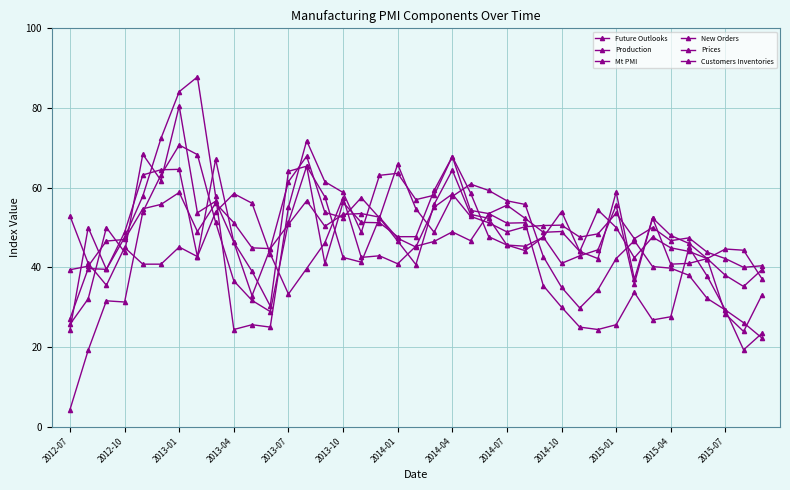

True or false: Customers Inventories and Future Outlooks intersect in this chart.

True